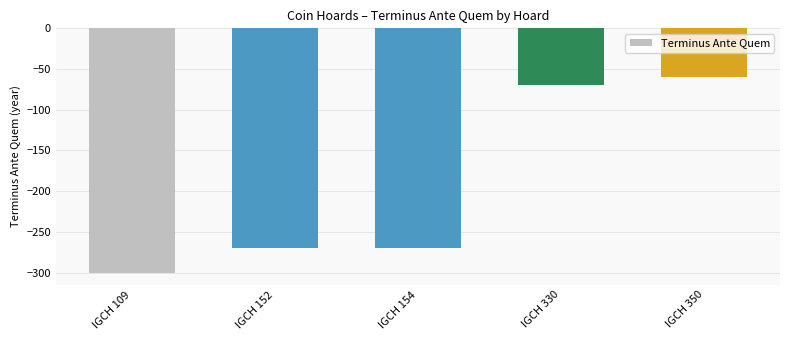

How many data points are above -270?

2